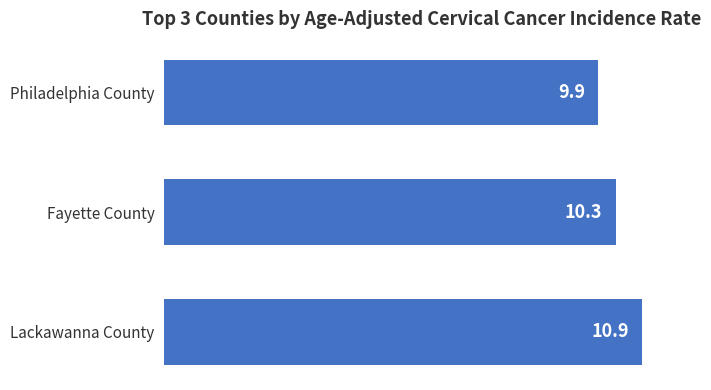

Is it true that the value at Lackawanna County is 5.9?

False